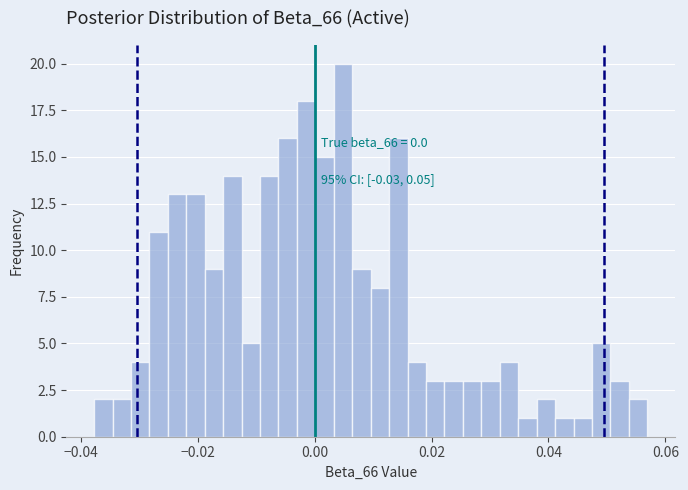

Read against the x-axis, roughly where is the centre of the tallest bar?

0.004